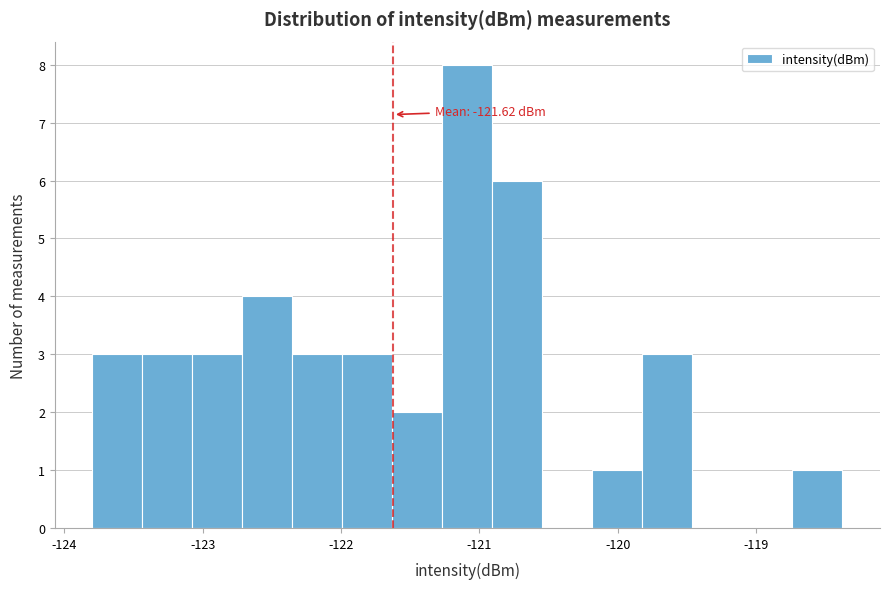

Around what value on the x-axis is the tallest bar? Give the approximate position of its centre, as read against the axis.

-121.1